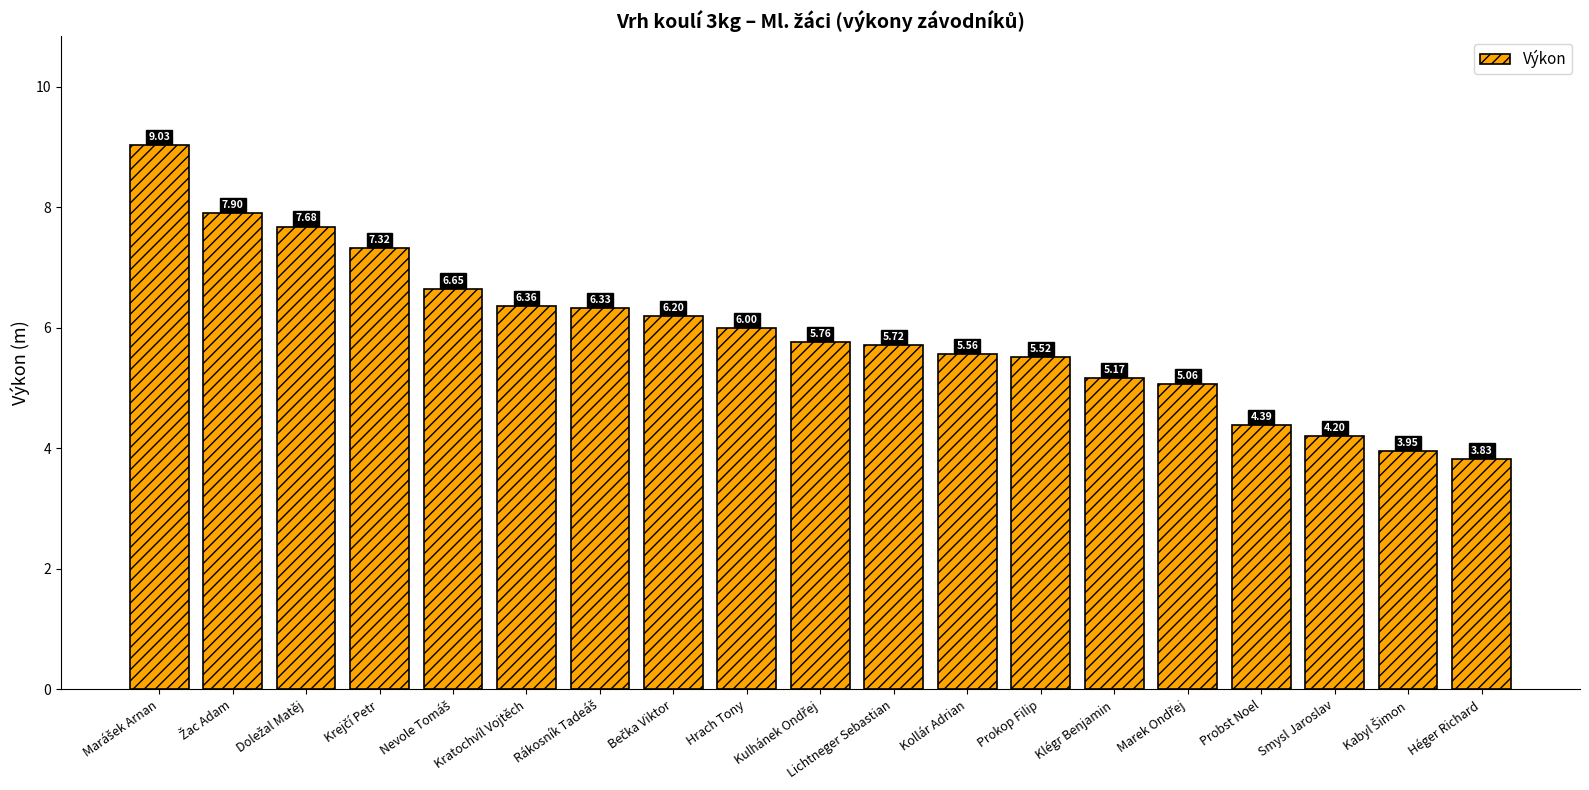

Where is the data nearest to the value 6?

Hrach Tony